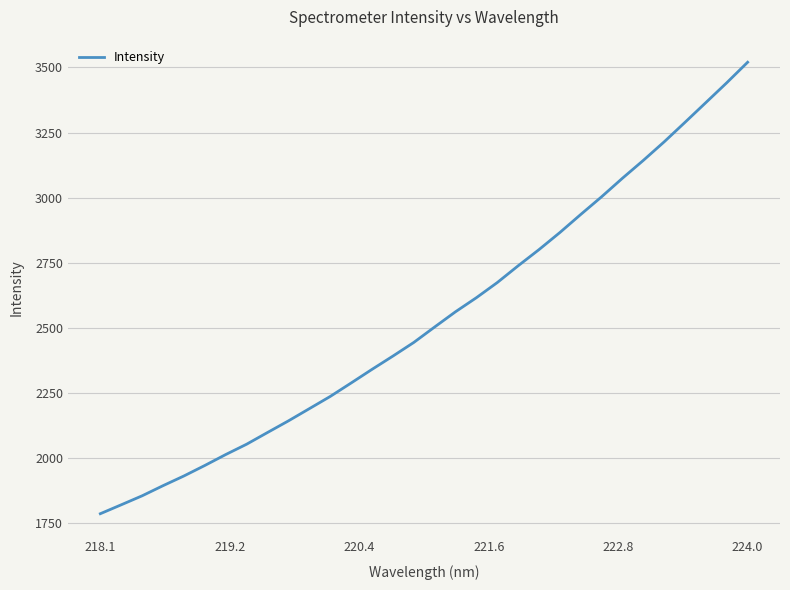

What is the smallest value displayed?

1786.9